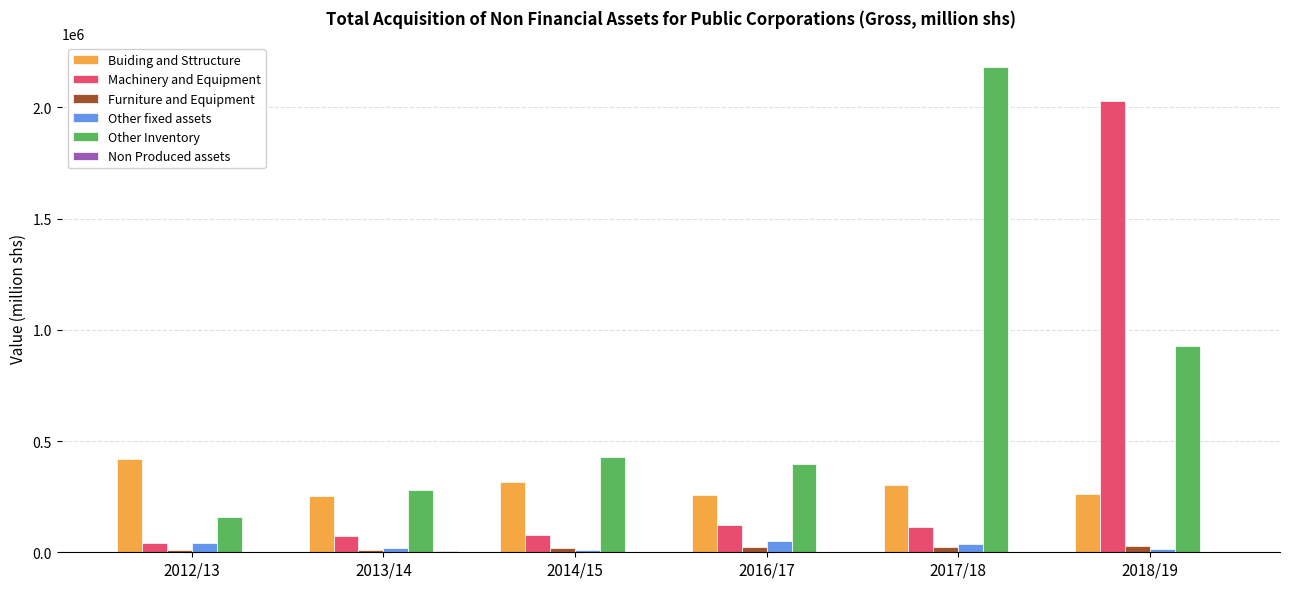

At which category is the sum across all series the highest?

2018/19